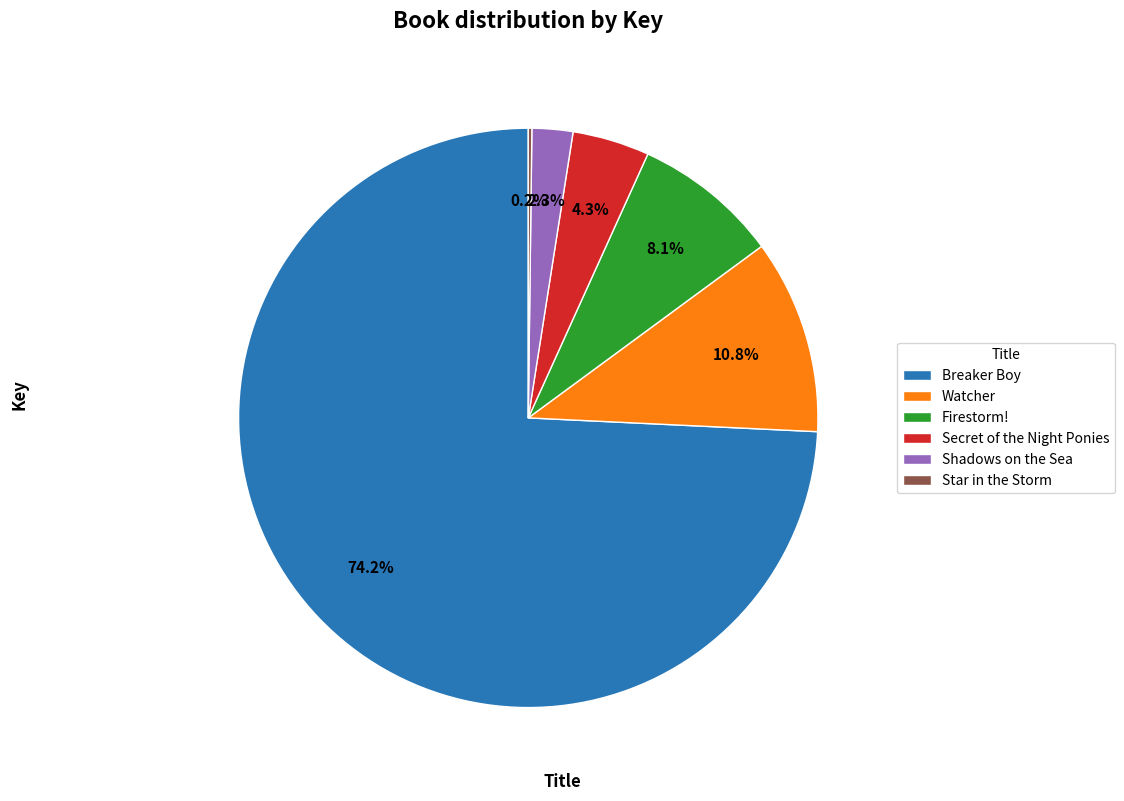

What is the largest slice in the pie chart?

Breaker Boy